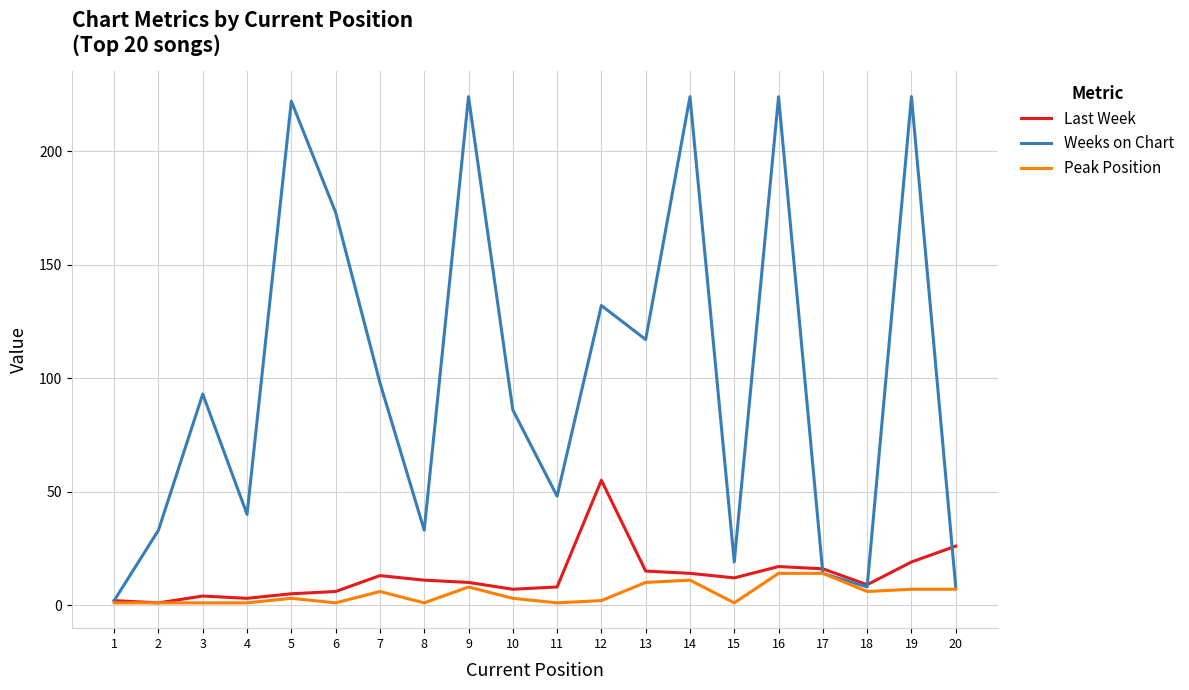

Is the value of Peak Position at 7 greater than the value of Last Week at 4?

Yes